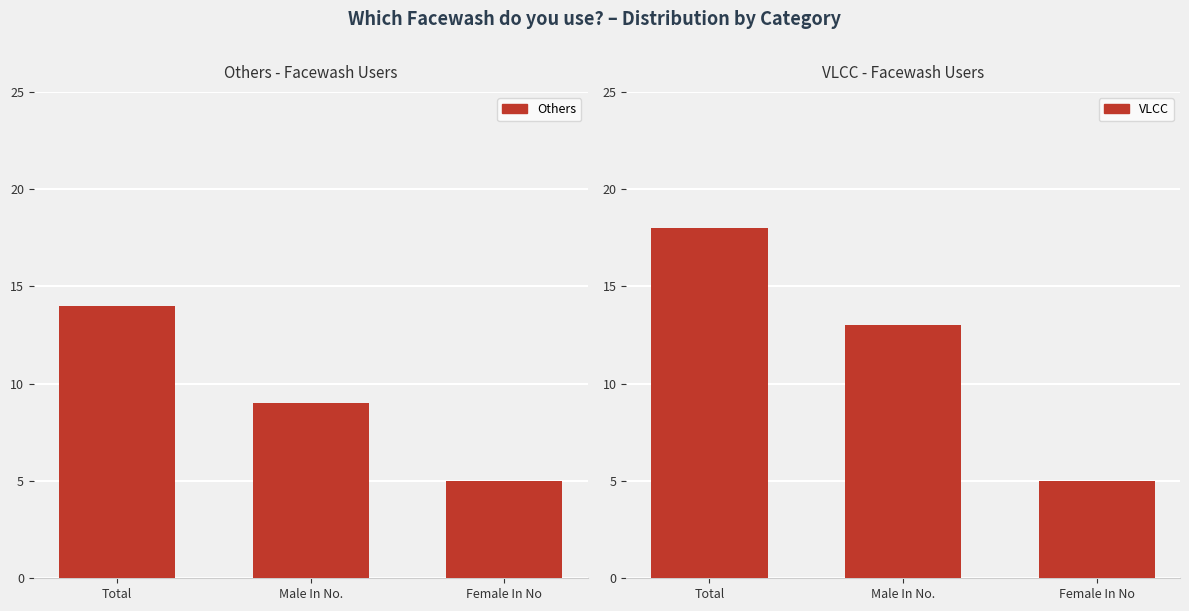

Reading left to right, transcribe all the data shown in this chart.

Others: 14	9	5
VLCC: 18	13	5